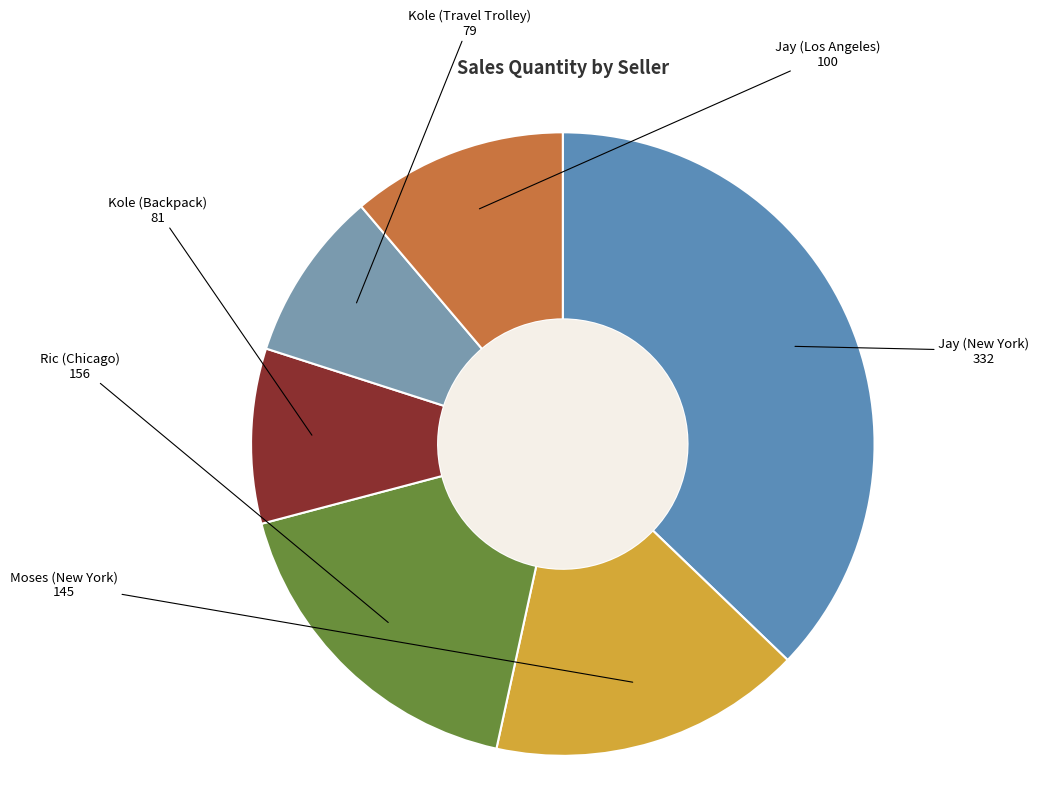

Does any single category account for the majority?

No